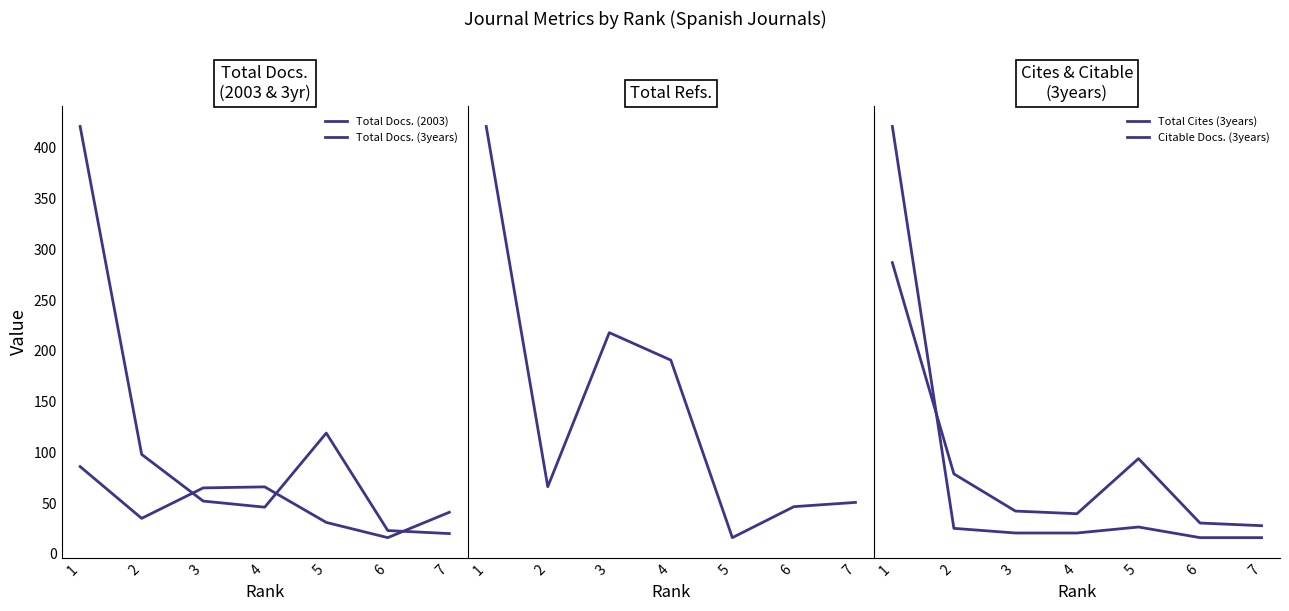

Between which two adjacent categories do Total Docs. (2003) and Total Docs. (3years) first intersect?

2 and 3